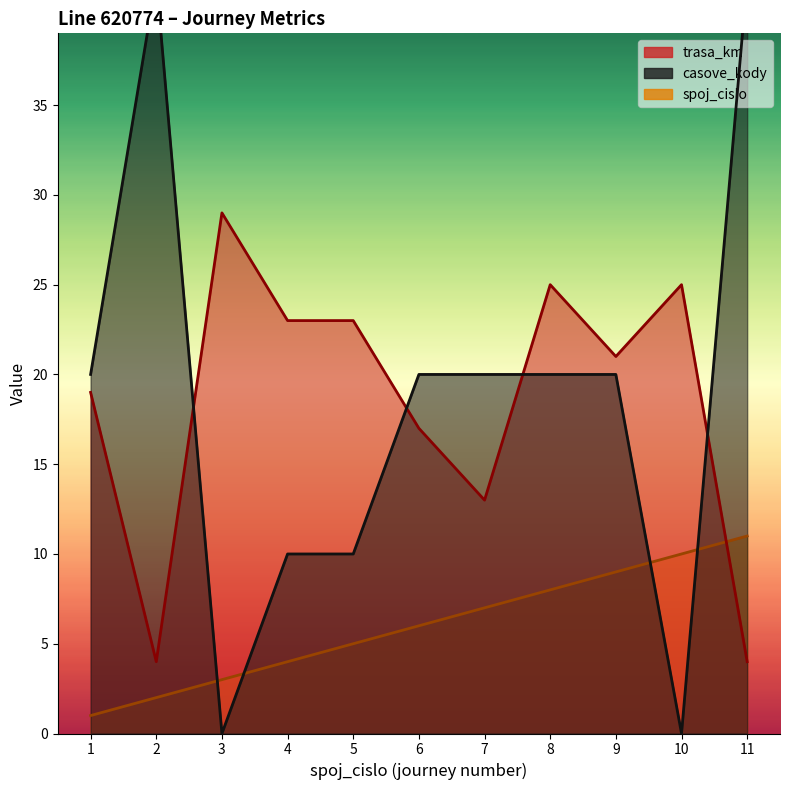

Count the number of categories in the chart.

11